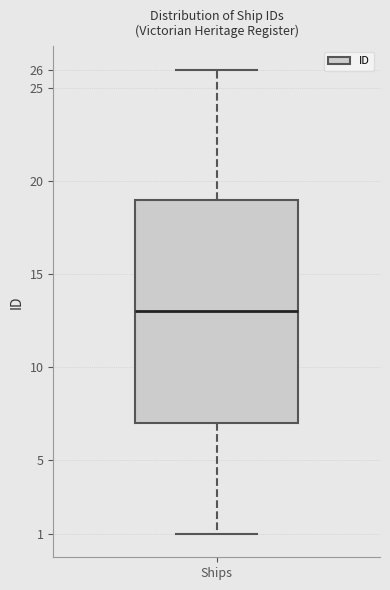

Read this box plot against the y-axis: the position of the median line, the range covered by the box, and the ends of both whiskers. The values are not printed on the chart, so give them approximately, as read against the axis.

median 13, box 7 to 19, whiskers 1 to 26